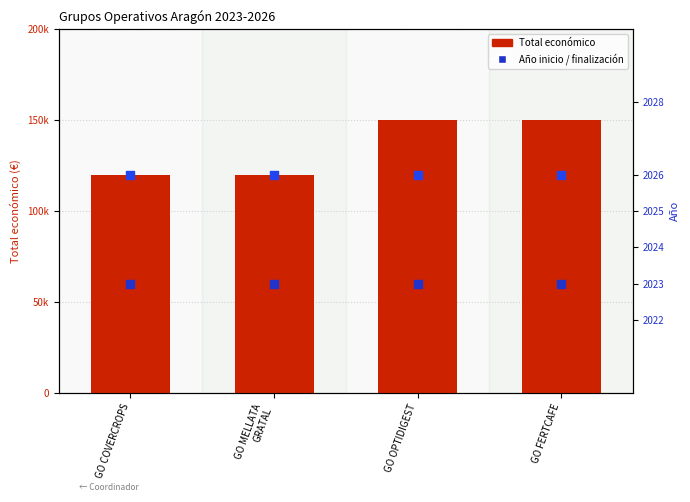

Which series reaches the minimum Y coordinate?

Año de inicio